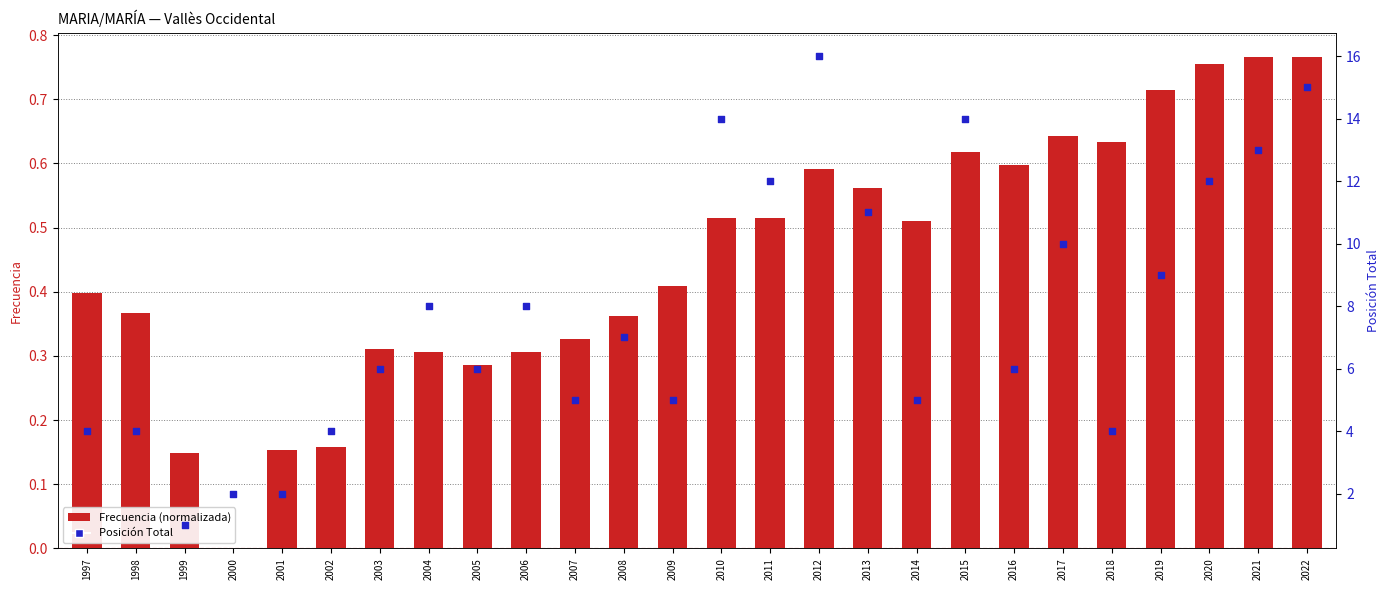

Which series contains the highest Y value?

Posición Total